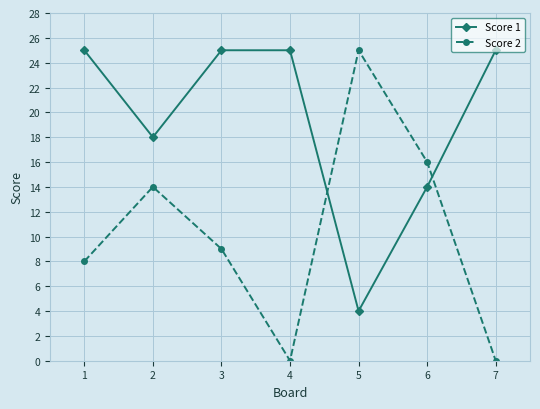

Does the chart display data point markers on the line(s)?

Yes